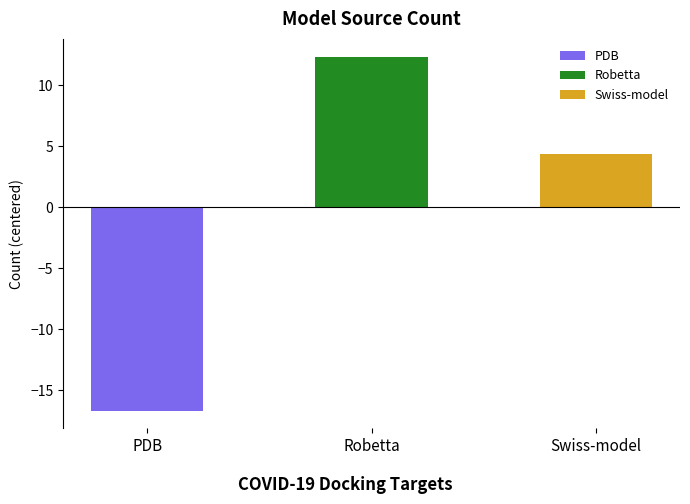

The value at Robetta is 12.3. True or false?

True